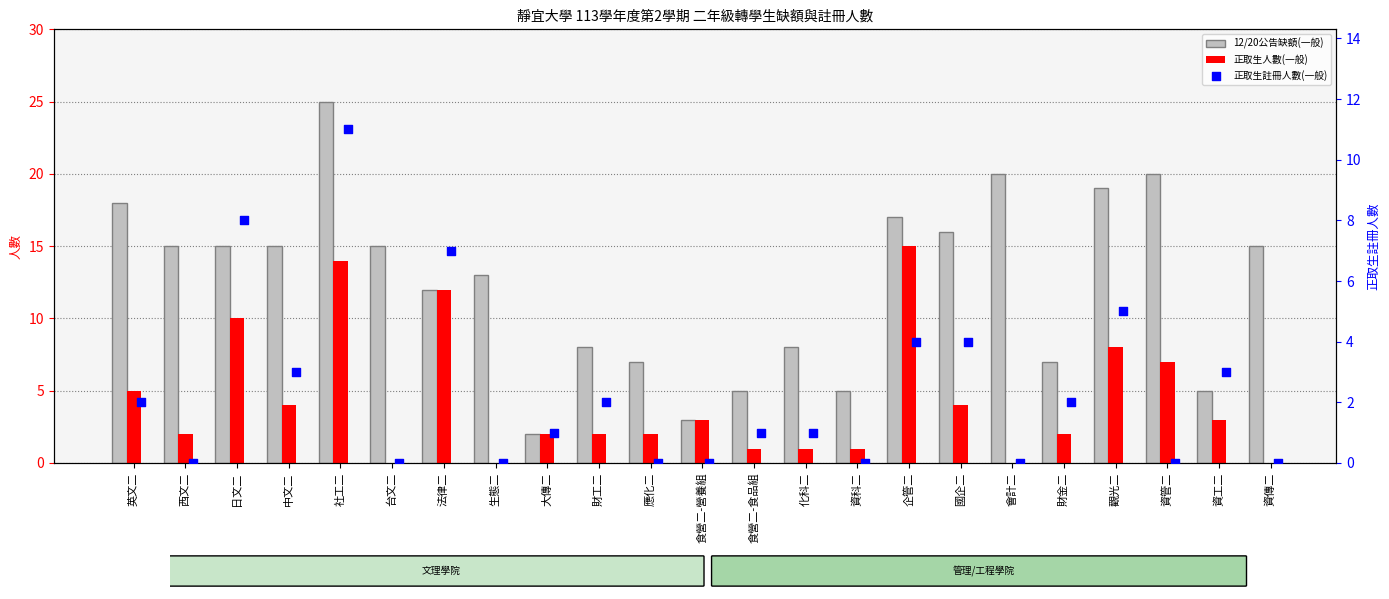

Which series reaches the maximum Y coordinate?

12/20公告缺額(一般)